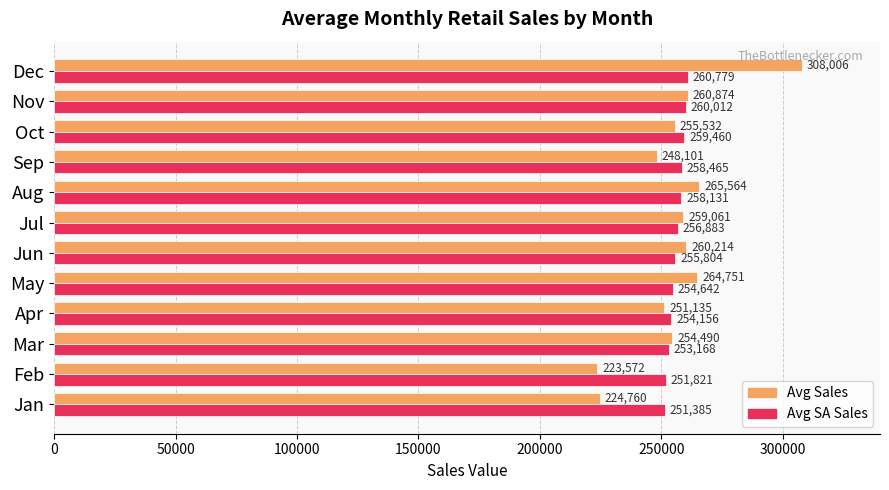

Which series has the largest total across all categories?

Avg Sales